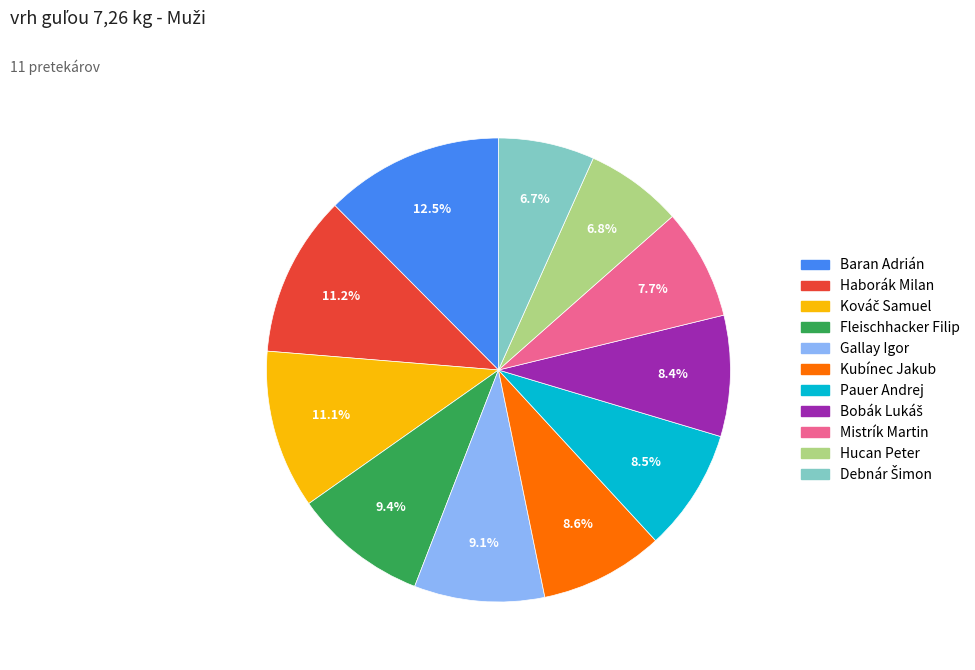

True or false: Baran Adrián accounts for 19% of the total.

False